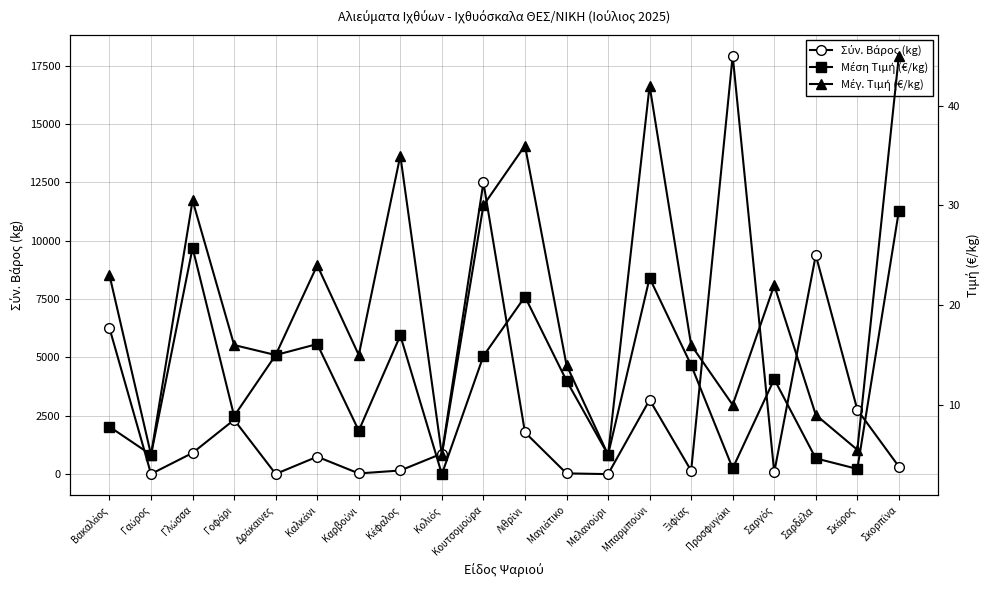

The Μέση Τιμή (€/kg) series shows 1.9 at Σκάρος. True or false?

False